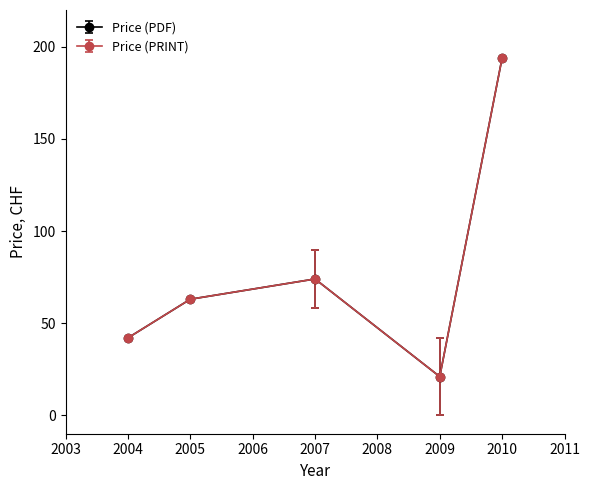

List the labels in order of Price (PRINT) value, largest first.

2010, 2007, 2005, 2004, 2009